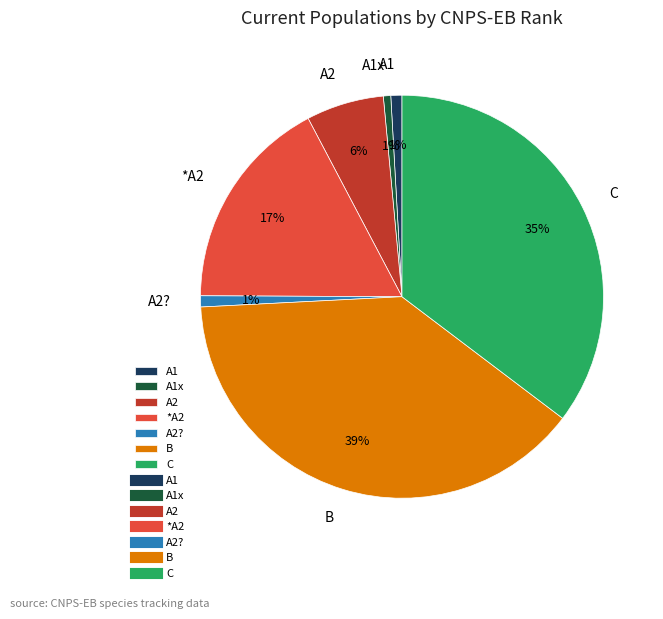

To the nearest percent, what percentage of the pie is *A2?

17%